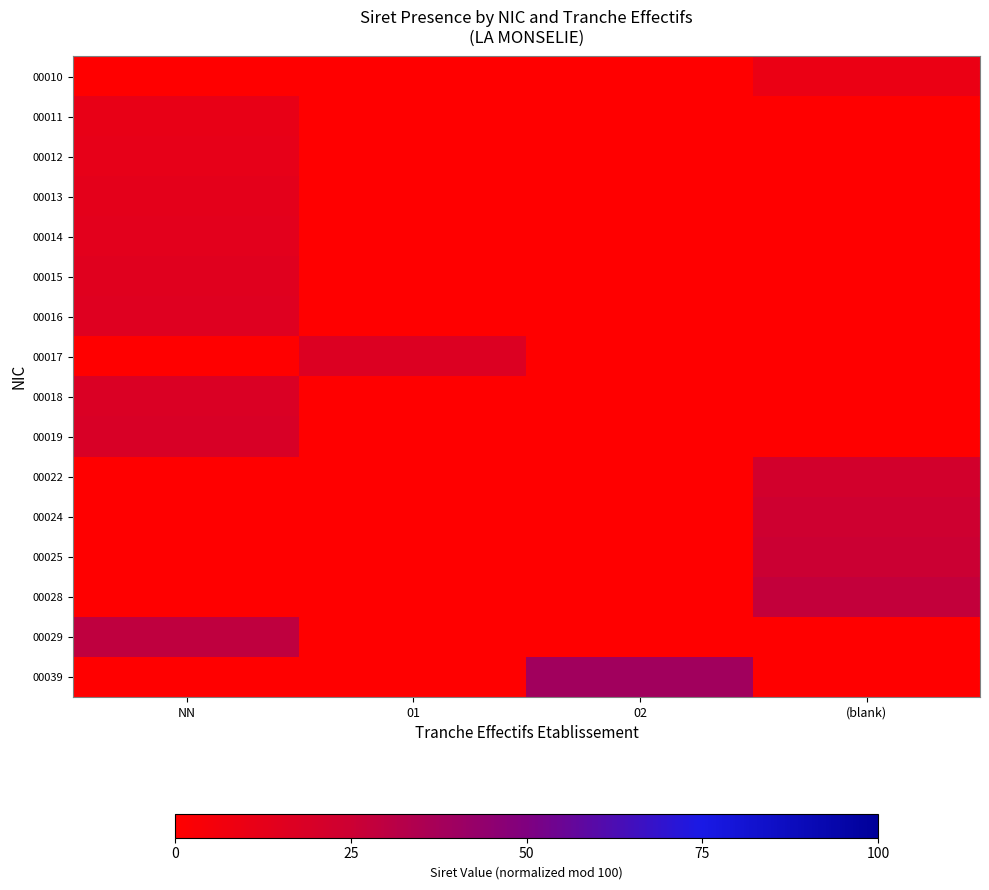

Which series has the largest range (max minus min)?

00039